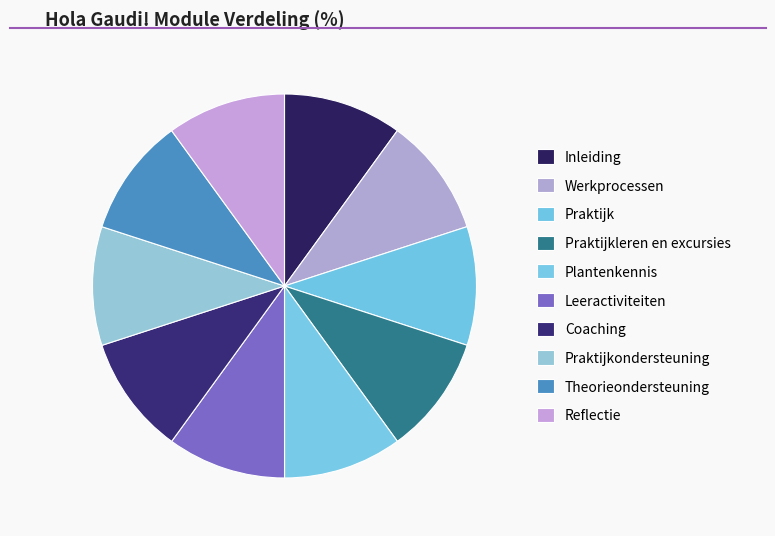

How many slices are in this pie chart?

10